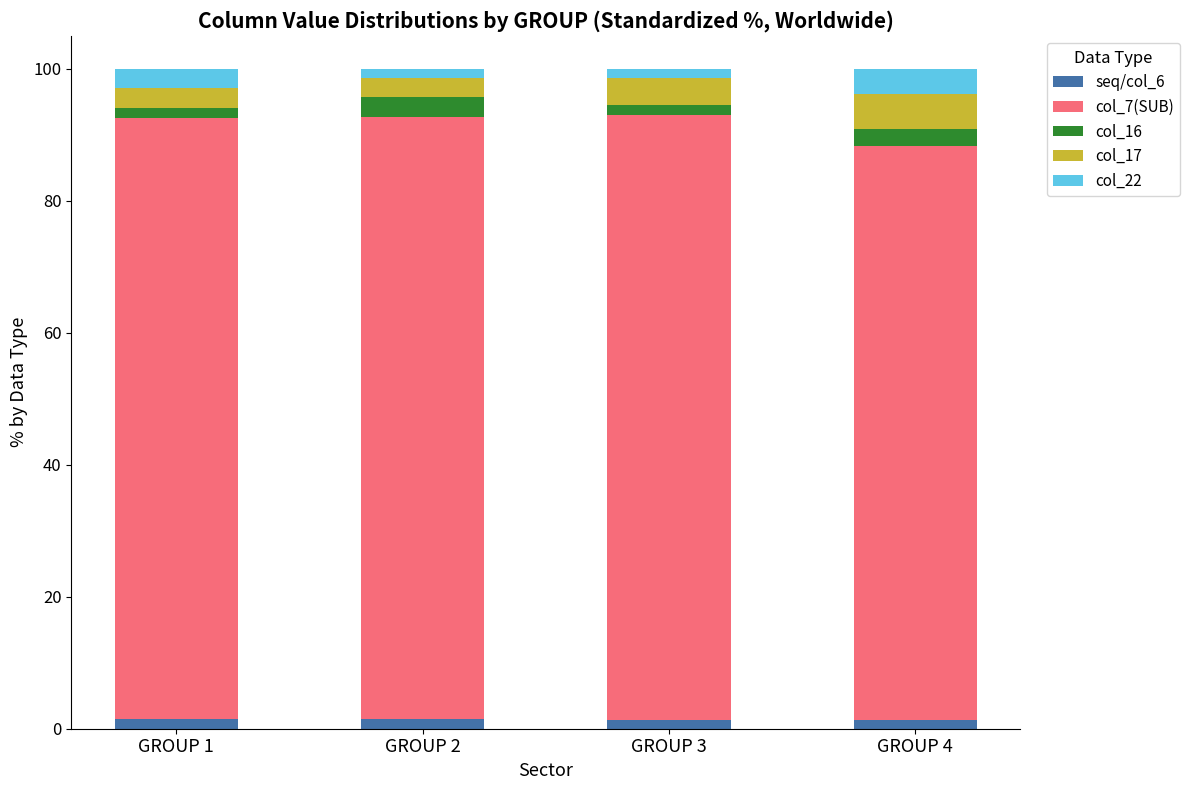

How many distinct data groups are displayed?

5